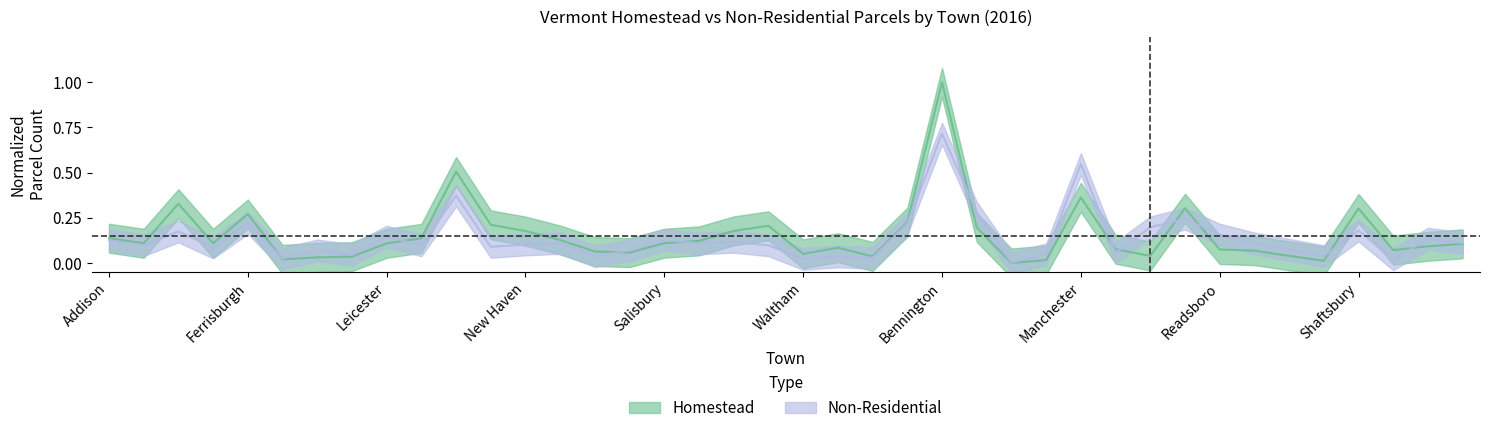

What is the difference between the Homestead values at Shaftsbury ID and Lincoln?

0.1